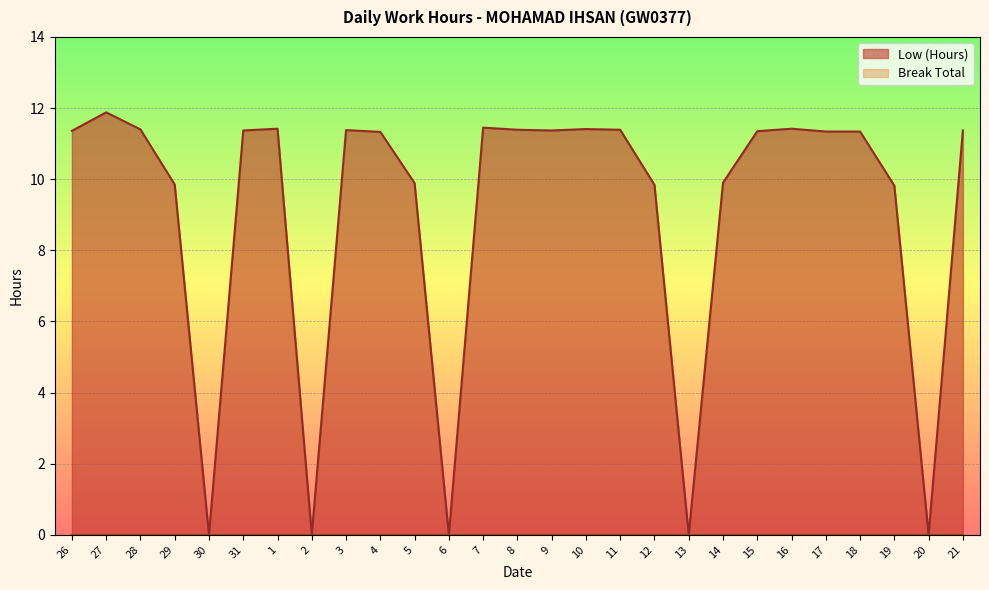

How many points are lower than both their immediate neighbors (excluding endpoints)?

6